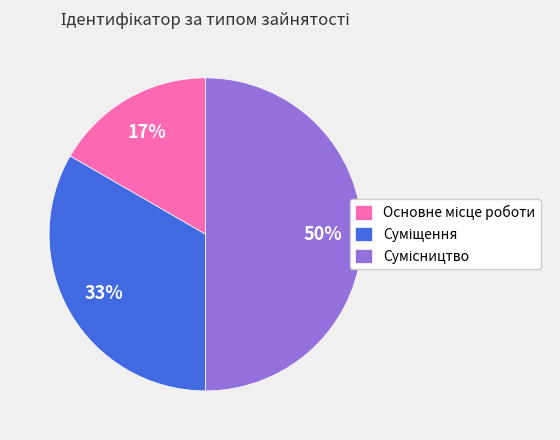

Count the number of slices in the pie.

3